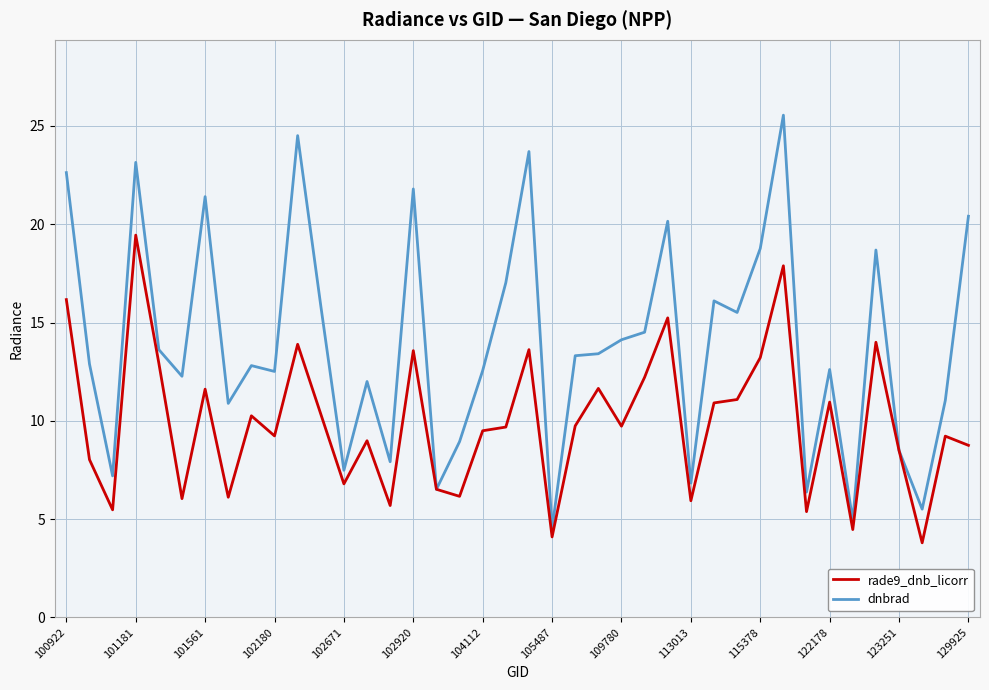

What is the smallest value displayed?

3.8